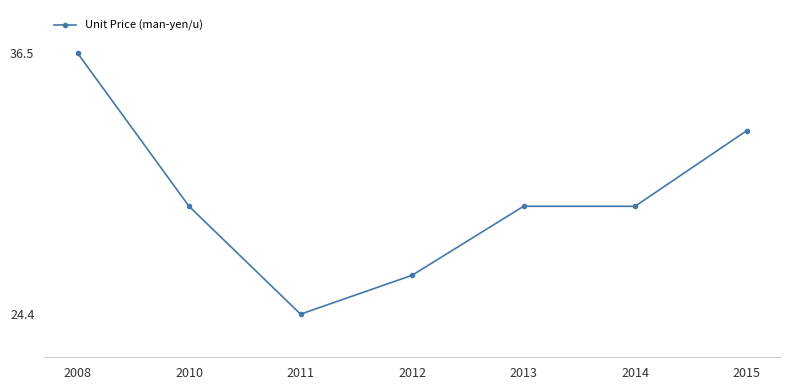

At which category does the data reach its first local valley?

2011